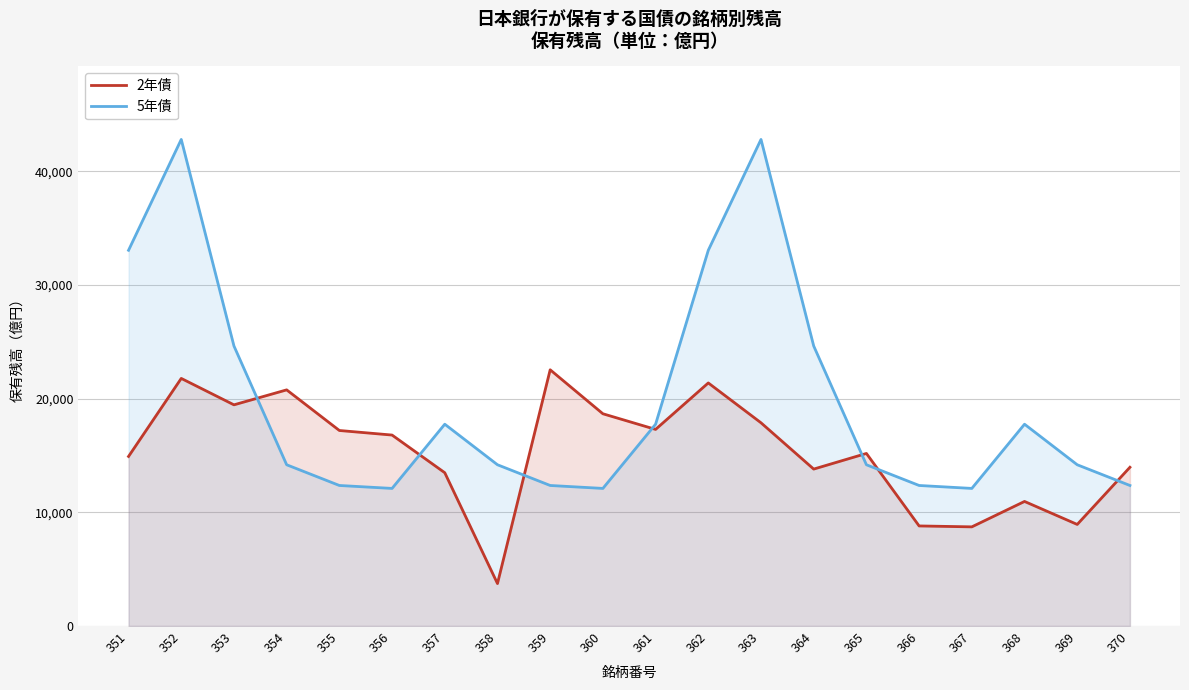

Reading right to left, what are all the values shown in this chart?

2年債: 370=13969	369=8937	368=10961	367=8724	366=8805	365=15185	364=13809	363=17883	362=21390	361=17301	360=18677	359=22547	358=3734	357=13488	356=16803	355=17205	354=20780	353=19463	352=21788	351=14921
5年債: 370=12366	369=14189	368=17758	367=12107	366=12366	365=14189	364=24643	363=42821	362=33065	361=17758	360=12107	359=12366	358=14189	357=17758	356=12107	355=12366	354=14189	353=24643	352=42821	351=33065